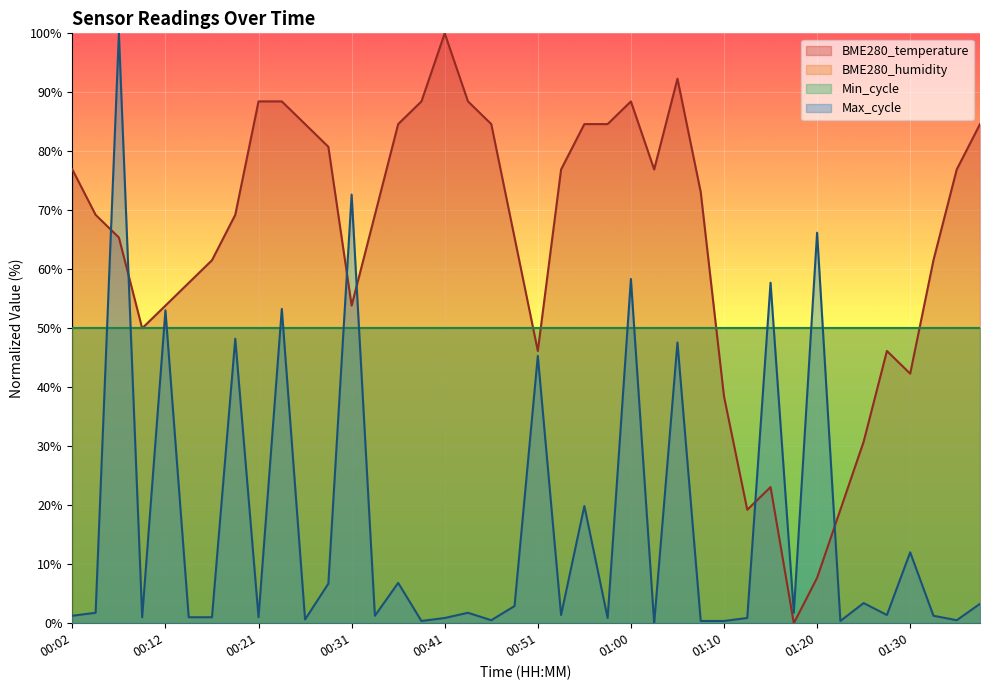

The Max_cycle series shows 0.3 at 00:09. True or false?

False